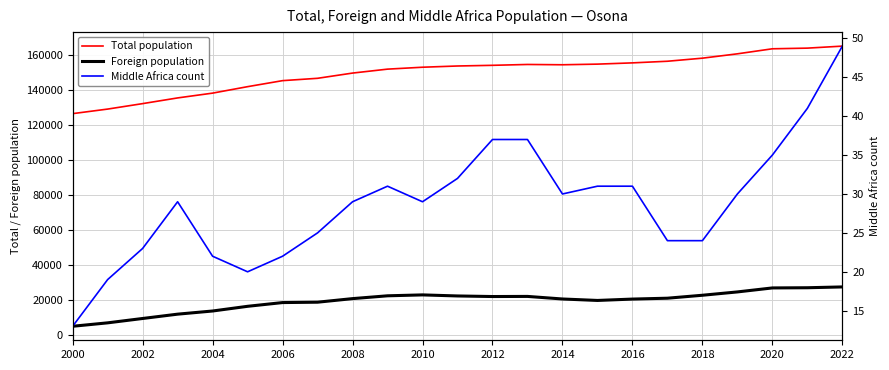

Does the chart display data point markers on the line(s)?

No